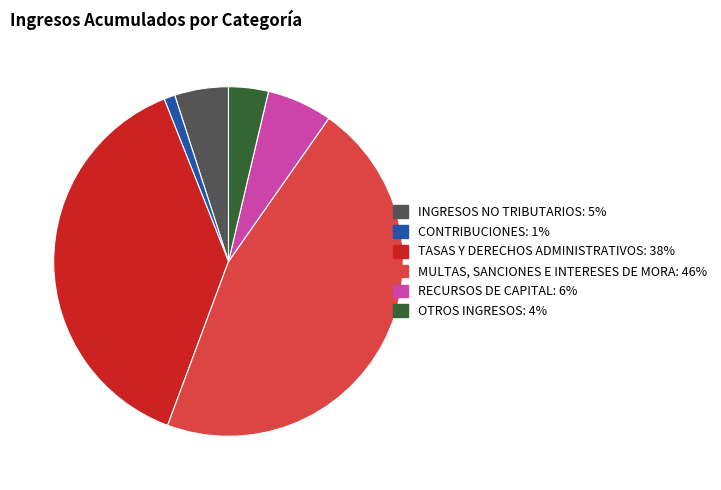

How many segments does this pie chart have?

6